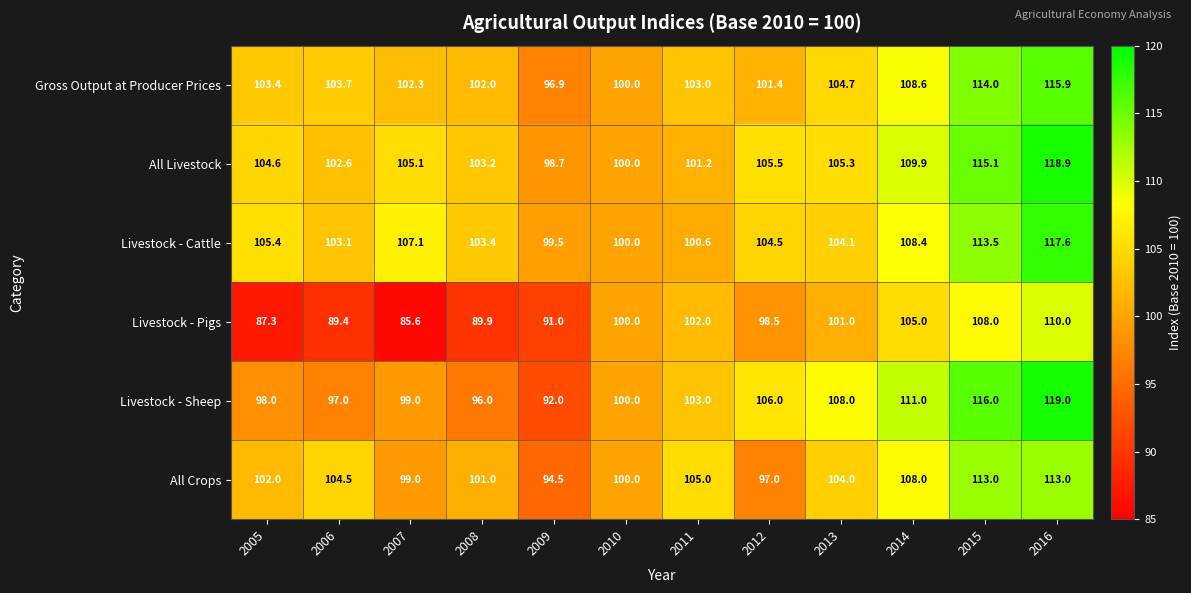

Where does the Livestock - Cattle series first go above 104?

2005